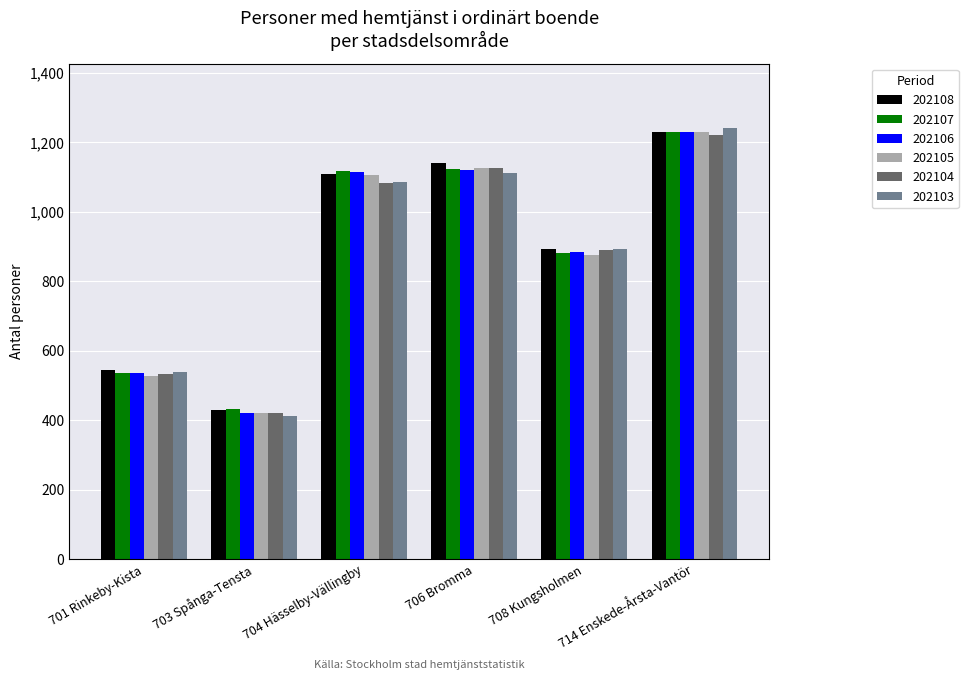

The 202108 series shows 409 at 714 Enskede-Årsta-Vantör. True or false?

False